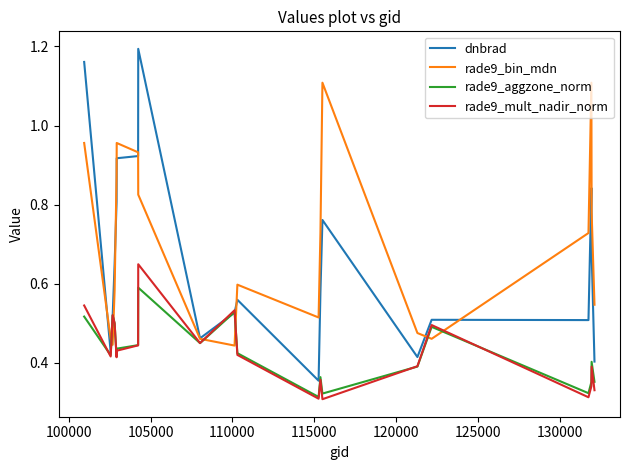

List the series in order of their peak value, highest first.

dnbrad, rade9_bin_mdn, rade9_mult_nadir_norm, rade9_aggzone_norm